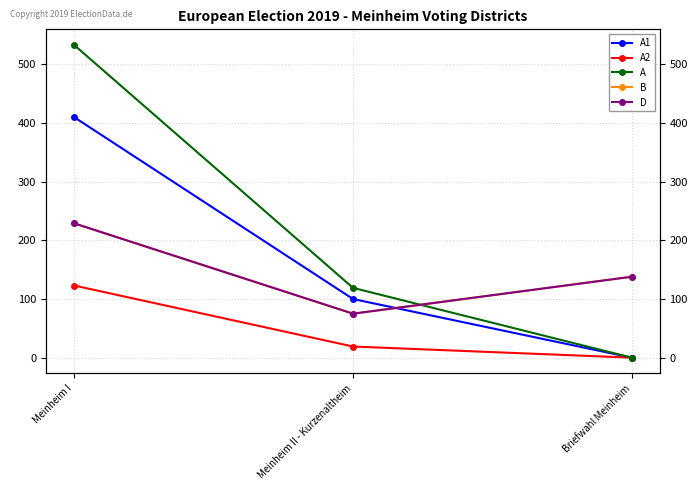

Does the chart display data point markers on the line(s)?

Yes